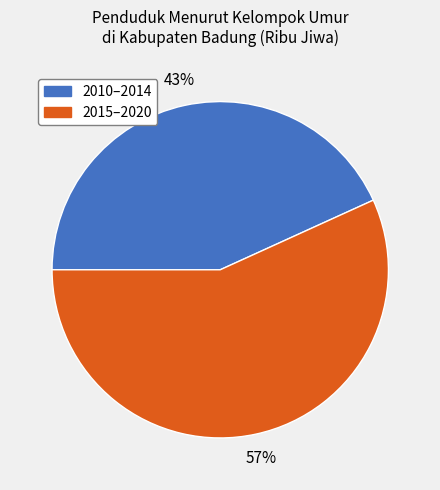

To the nearest percent, what is the difference between the largest and smallest slice percentages?

14%